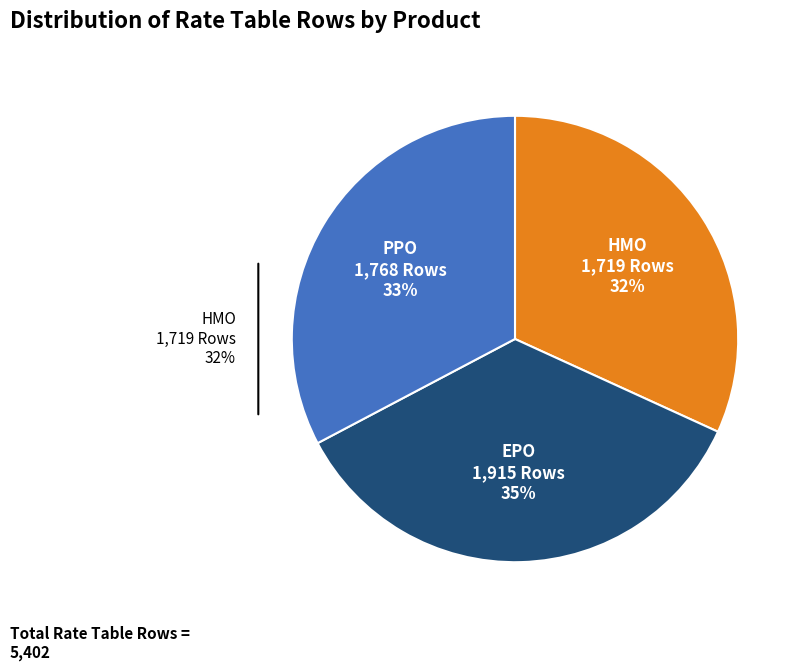

What percentage is the PPO slice, to the nearest percent?

33%